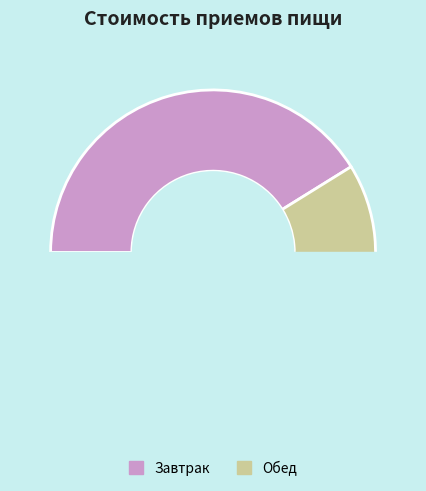

To the nearest percent, what is the average slice percentage?

50%